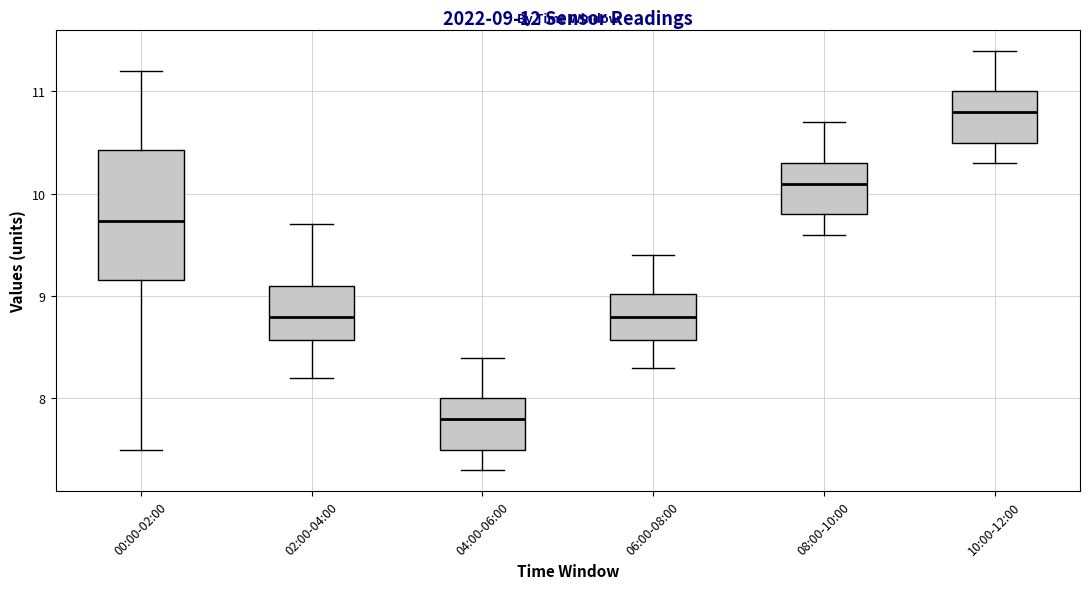

Which box's median line is the lowest?

04:00-06:00